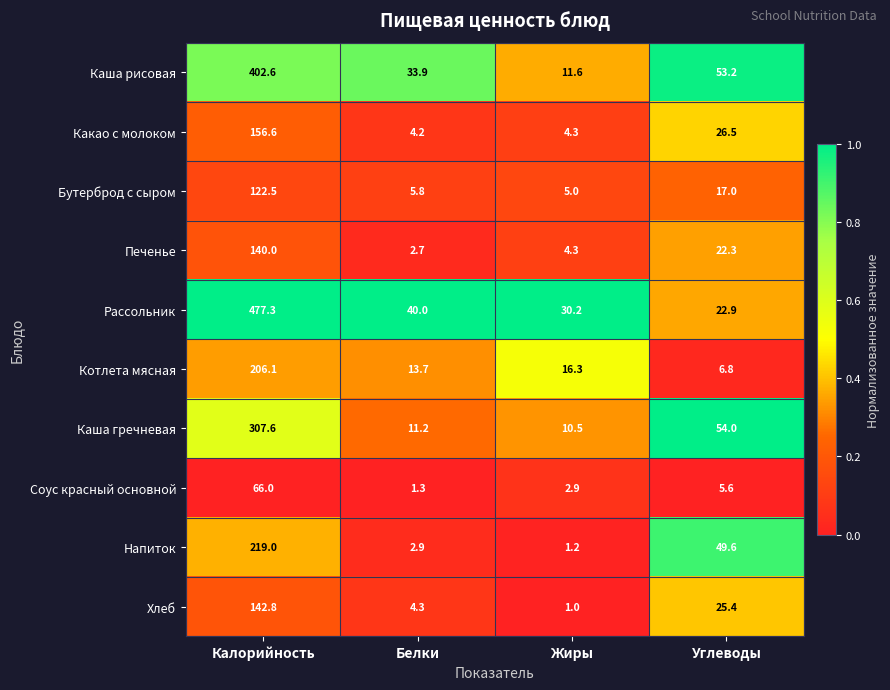

The Какао с молоком series shows 26.5 at Углеводы. True or false?

True